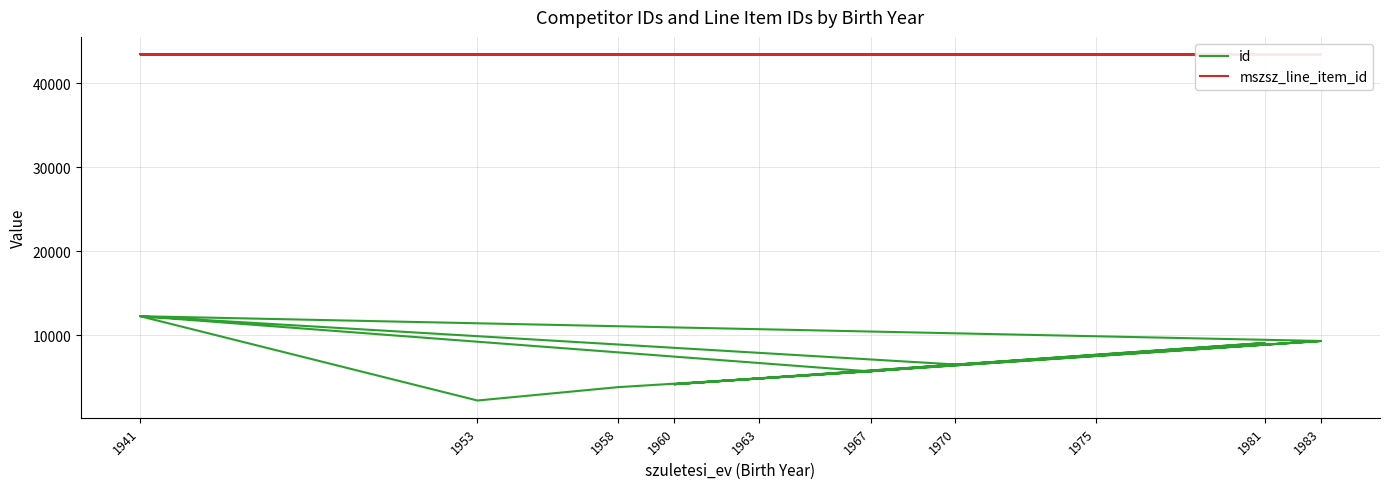

Which series has the largest total across all categories?

mszsz_line_item_id